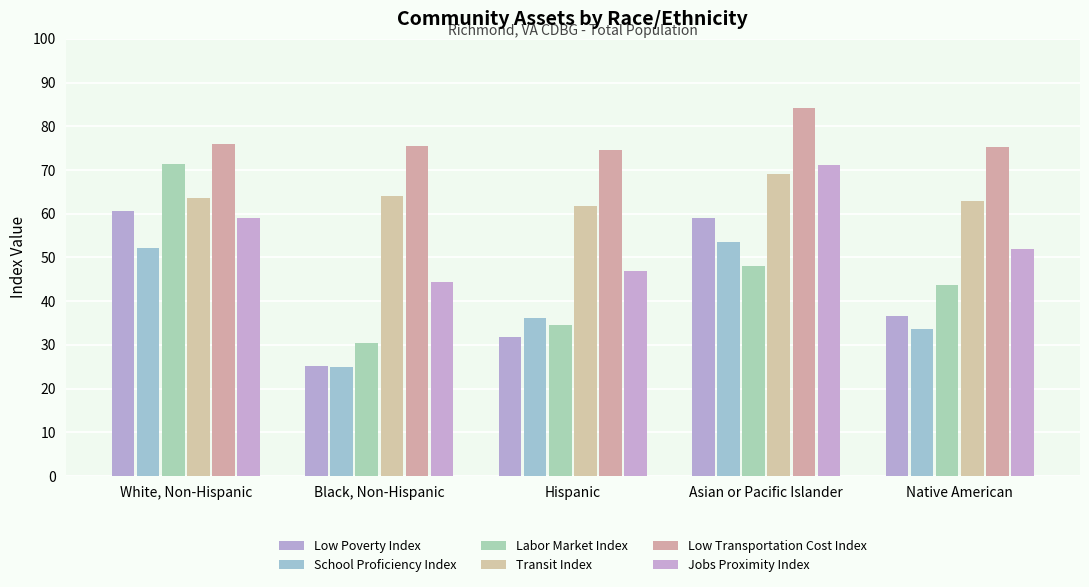

Which label corresponds to the largest value in the chart?

Asian or Pacific Islander